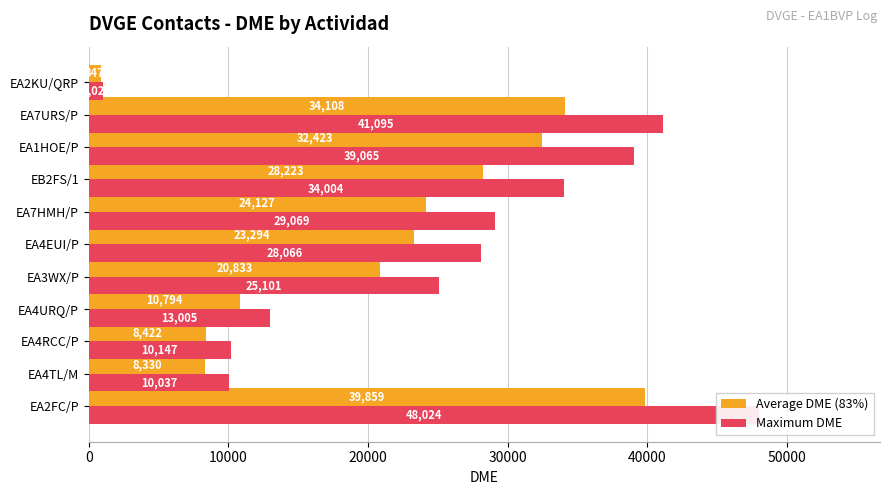

How many bars are there in each group?

2